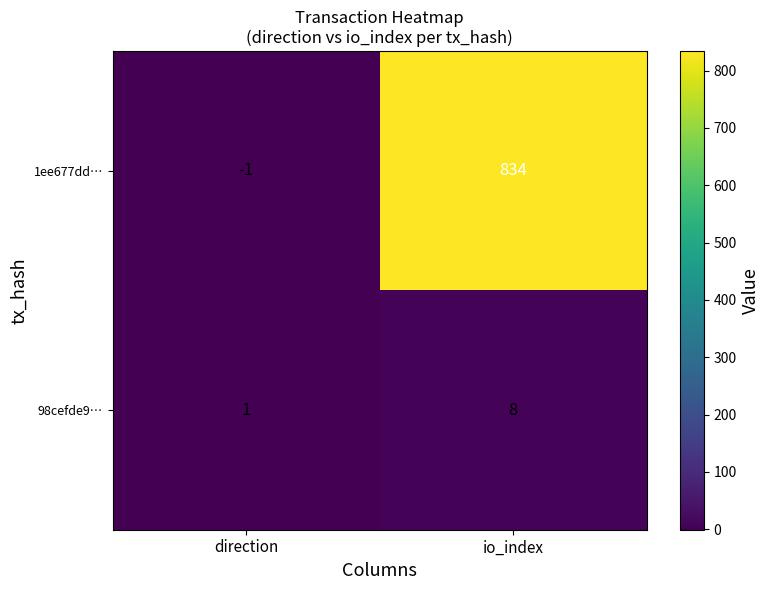

Reading right to left, what are all the values shown in this chart?

1ee677dd…: 834	-1
98cefde9…: 8	1